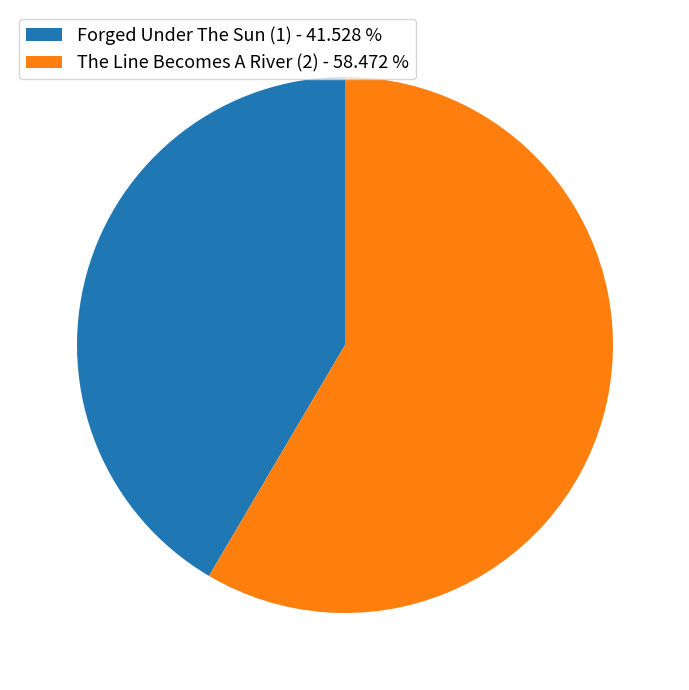

What is the largest slice in the pie chart?

The Line Becomes A River (2)